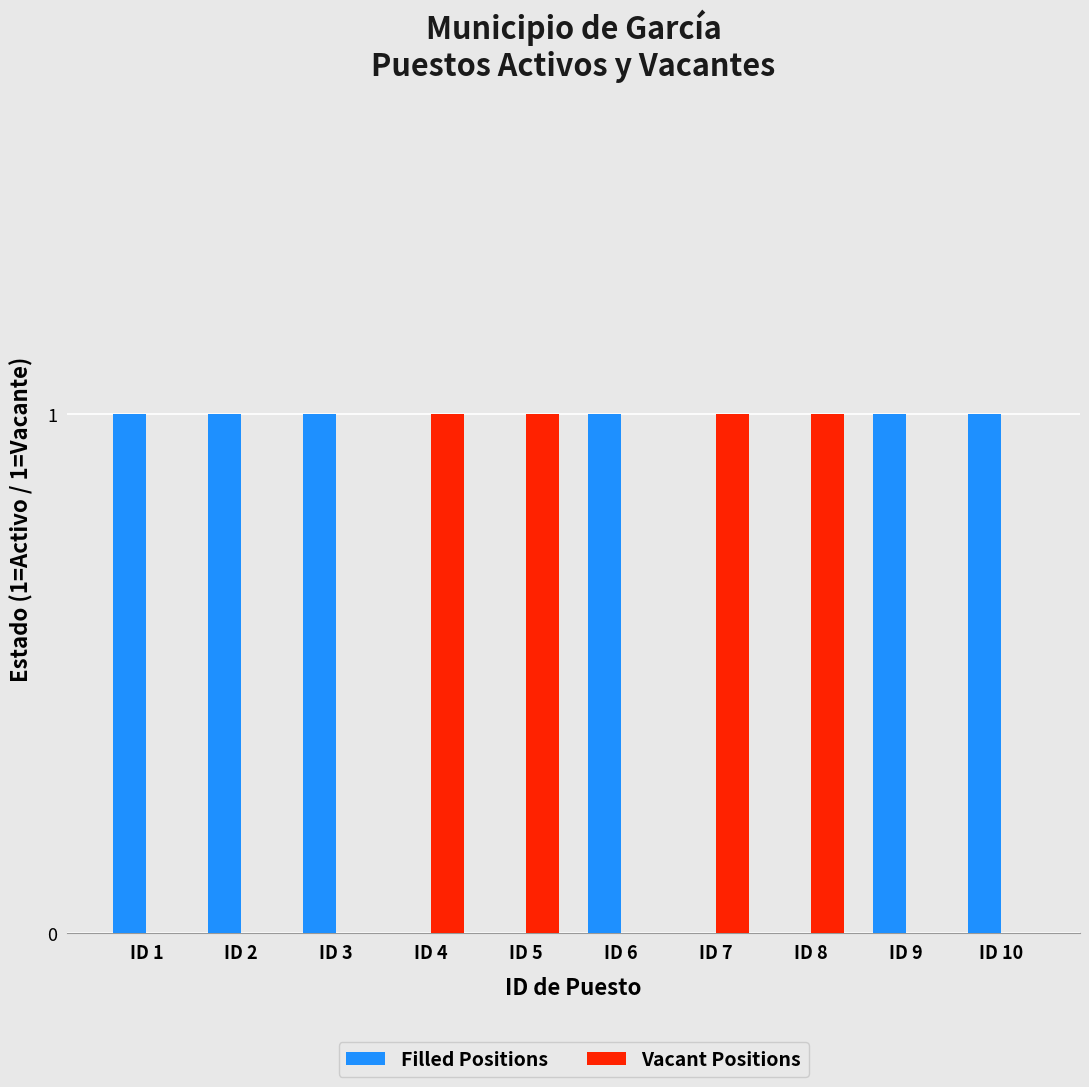

The value of Filled Positions at ID 5 is 0. True or false?

True